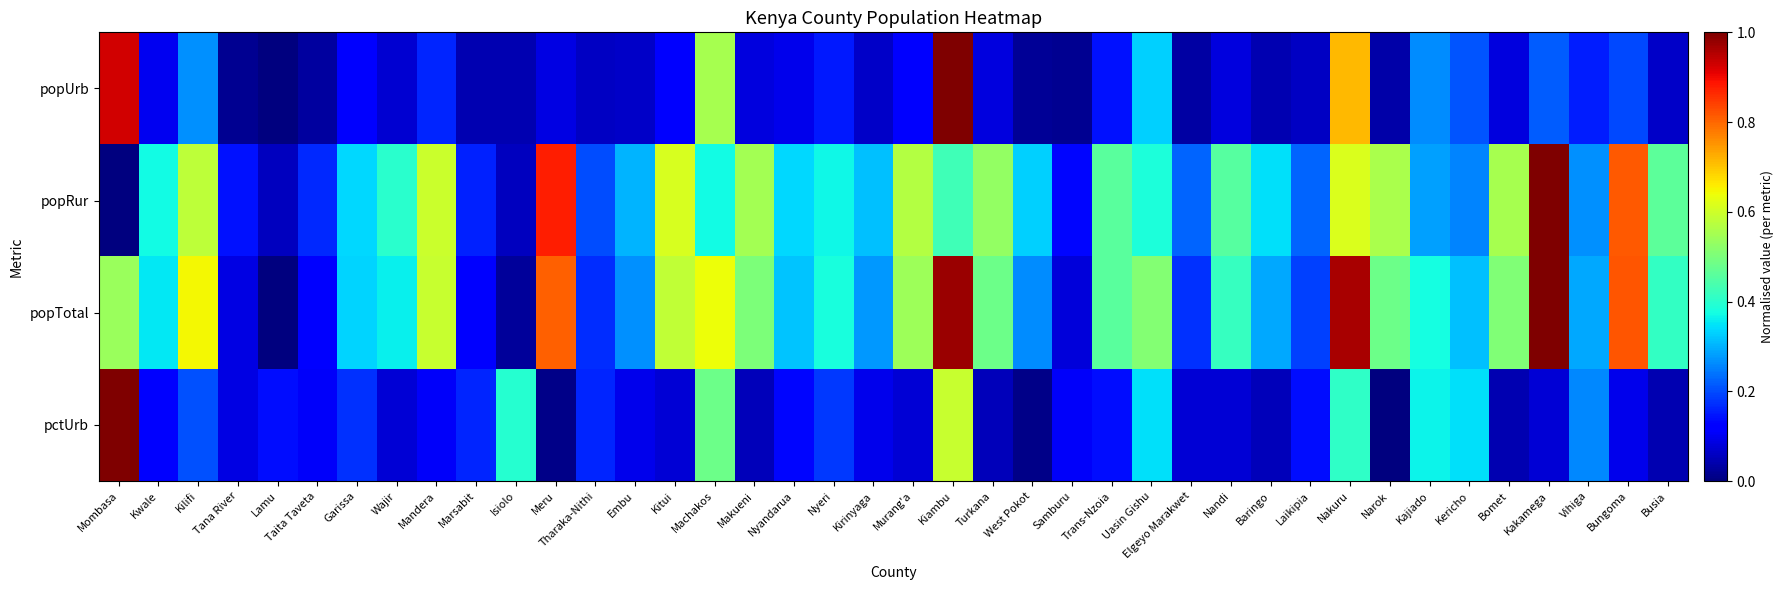

Which has a higher value, Murang'a or Kitui?

Kitui